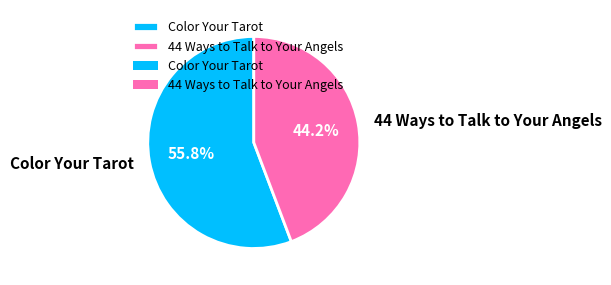

To the nearest percent, what is the combined percentage of Color Your Tarot and 44 Ways to Talk to Your Angels?

100%